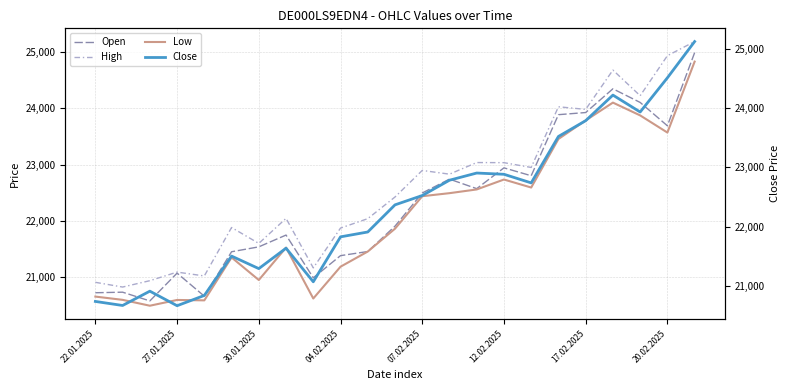

True or false: High has a value of 22898 at 07.02.2025.

True